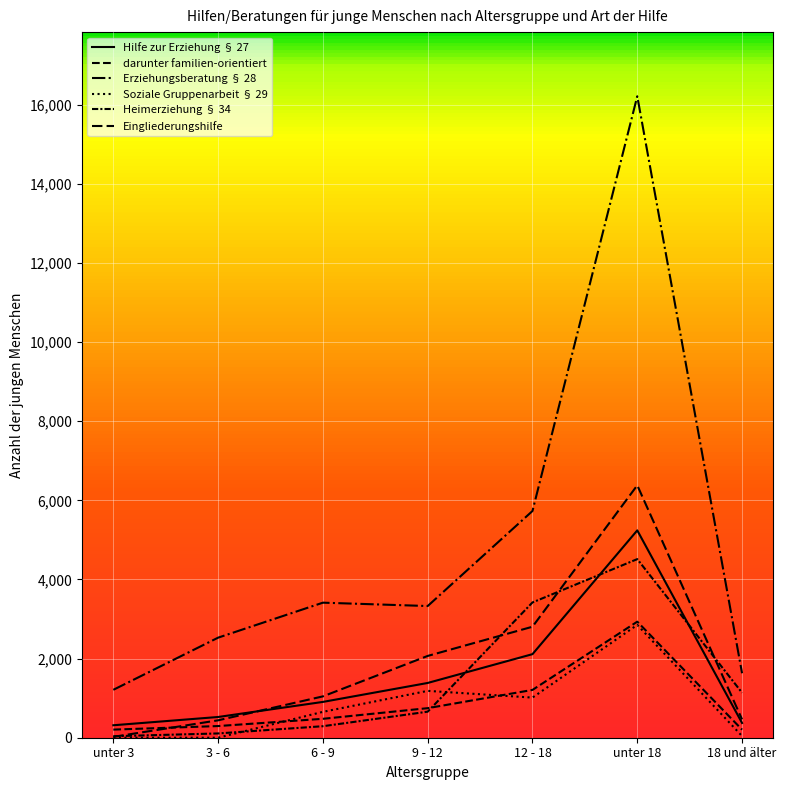

Does the chart display data point markers on the line(s)?

No